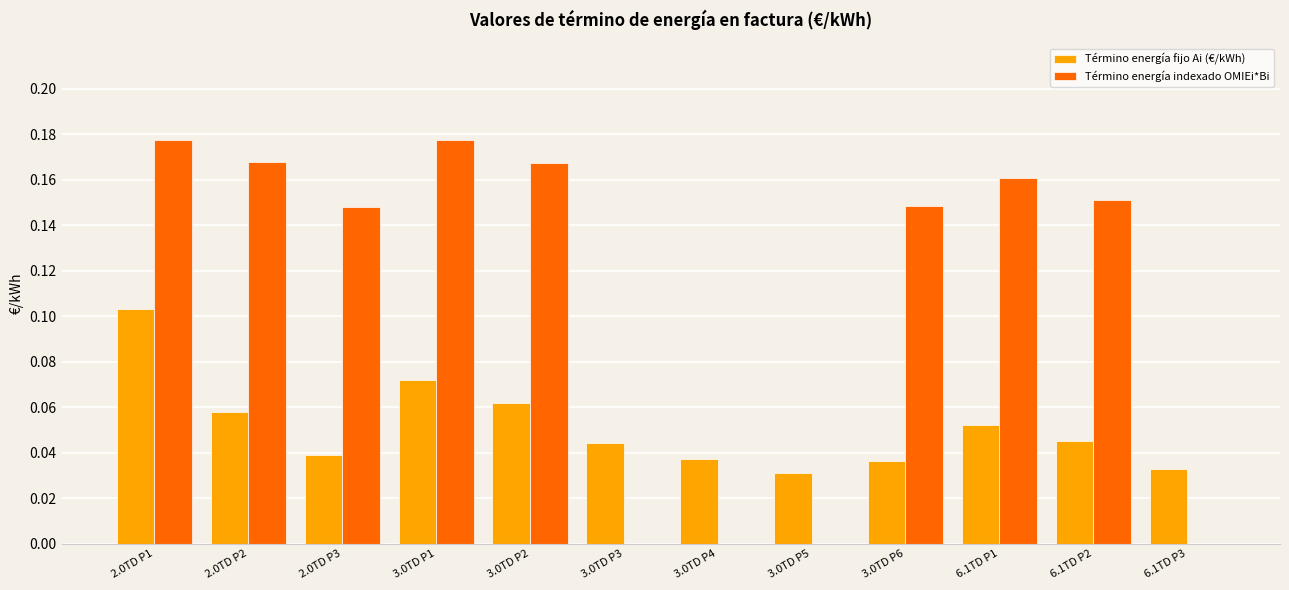

True or false: Término energía indexado OMIEi*Bi has a value of 0.0 at 3.0TD P3.

True